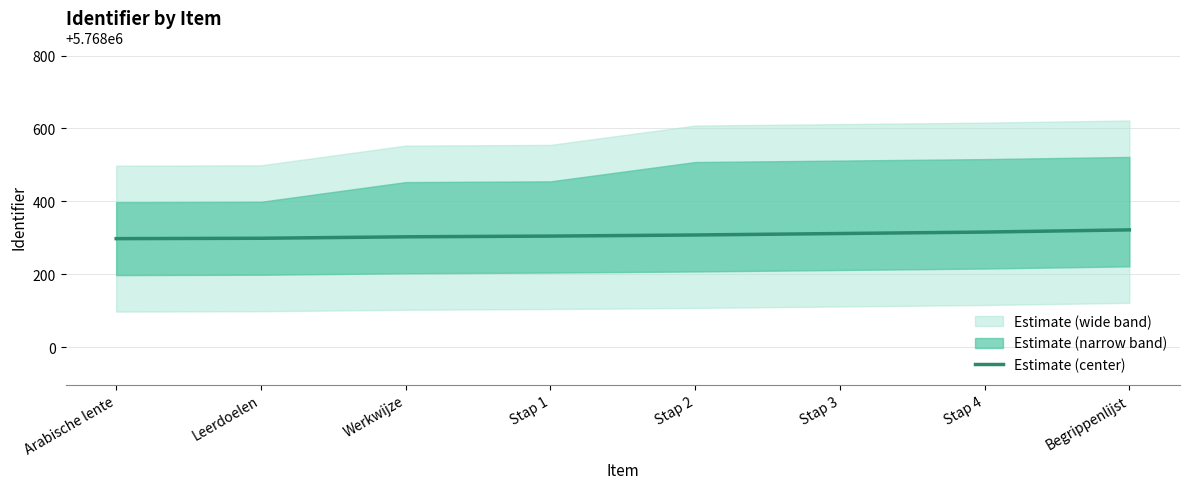

At which category does the chart reach its peak across all series?

Begrippenlijst